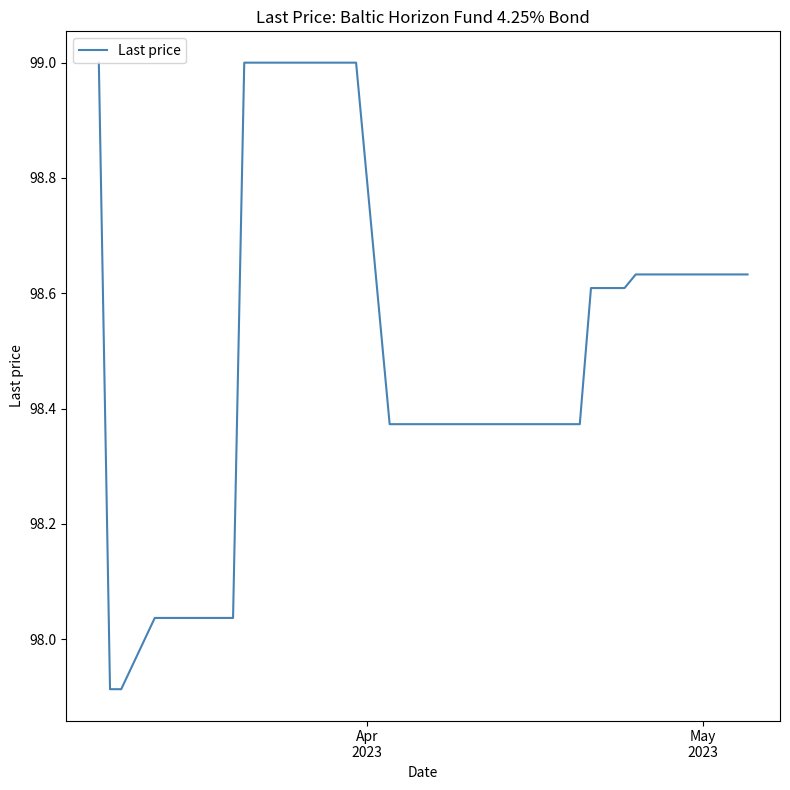

What is the greatest value displayed?

99.0